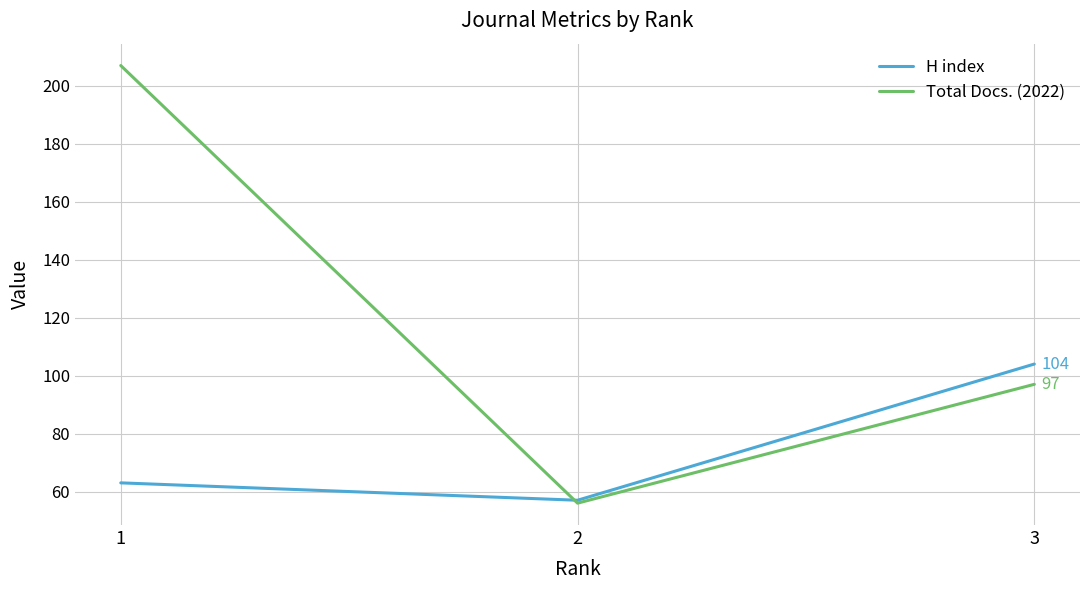

What is the difference between the highest and lowest values at 3?

7